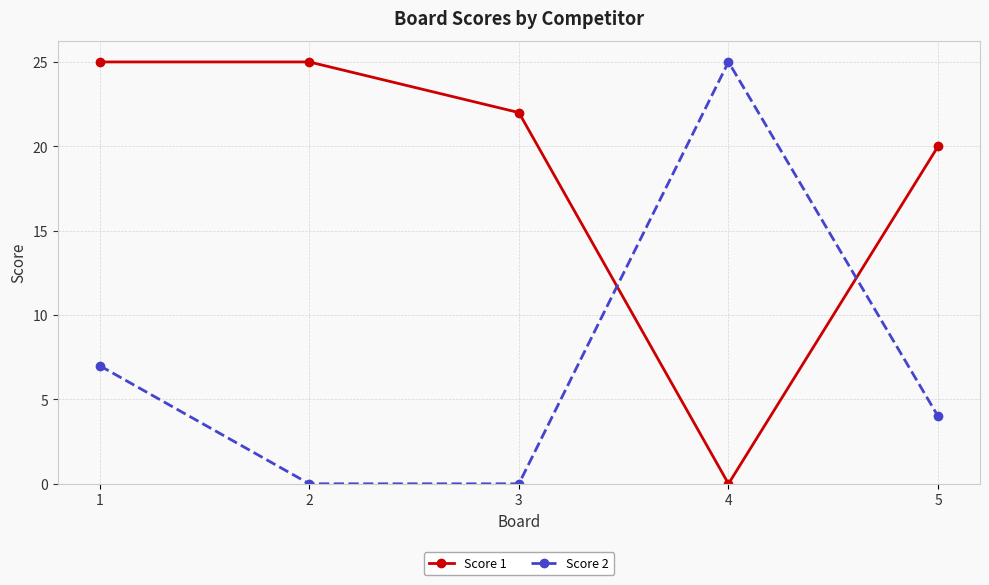

Which series has the largest total across all categories?

Score 1